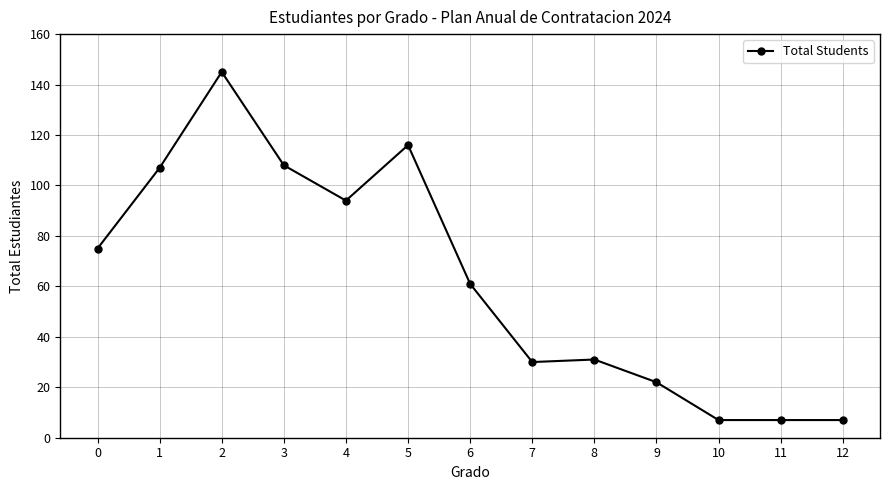

Where is the first local maximum?

2